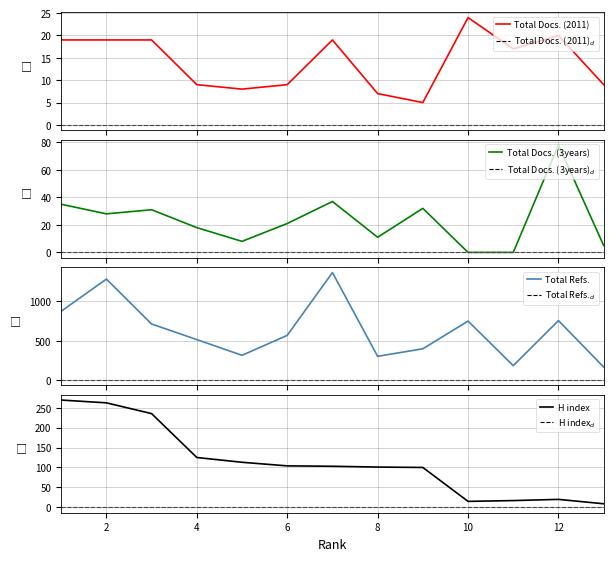

In Total Refs., how many points are lower than both neighbors (excluding endpoints)?

3